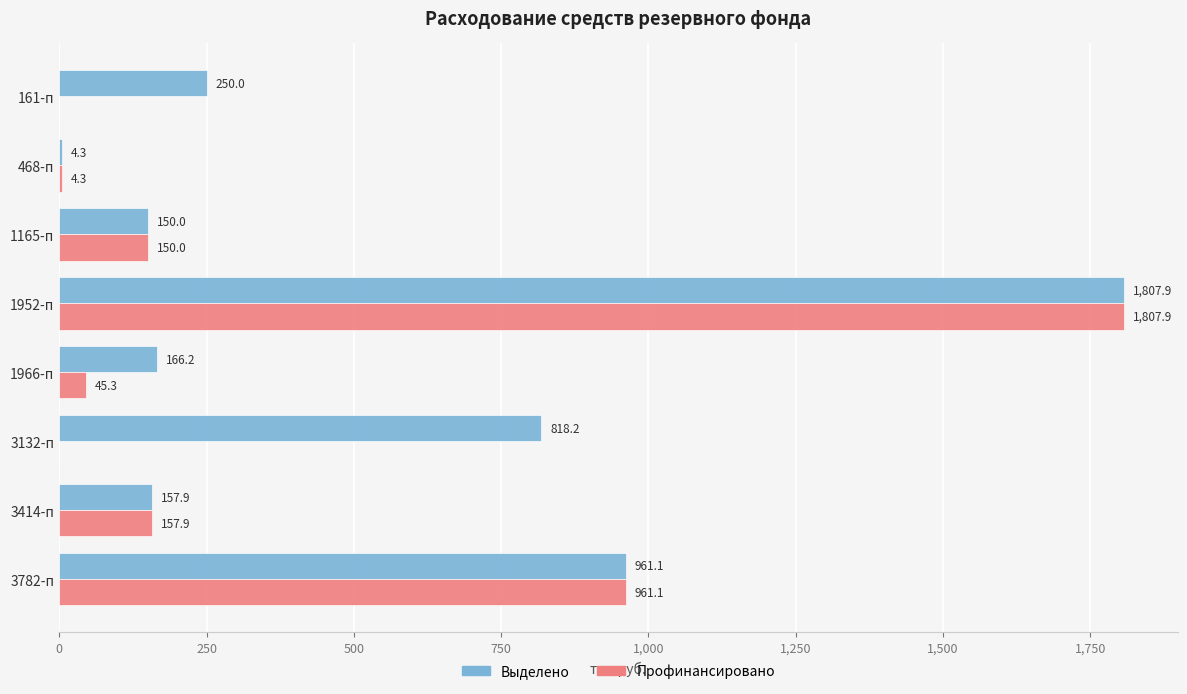

At which category does the chart reach its peak across all series?

1952-п